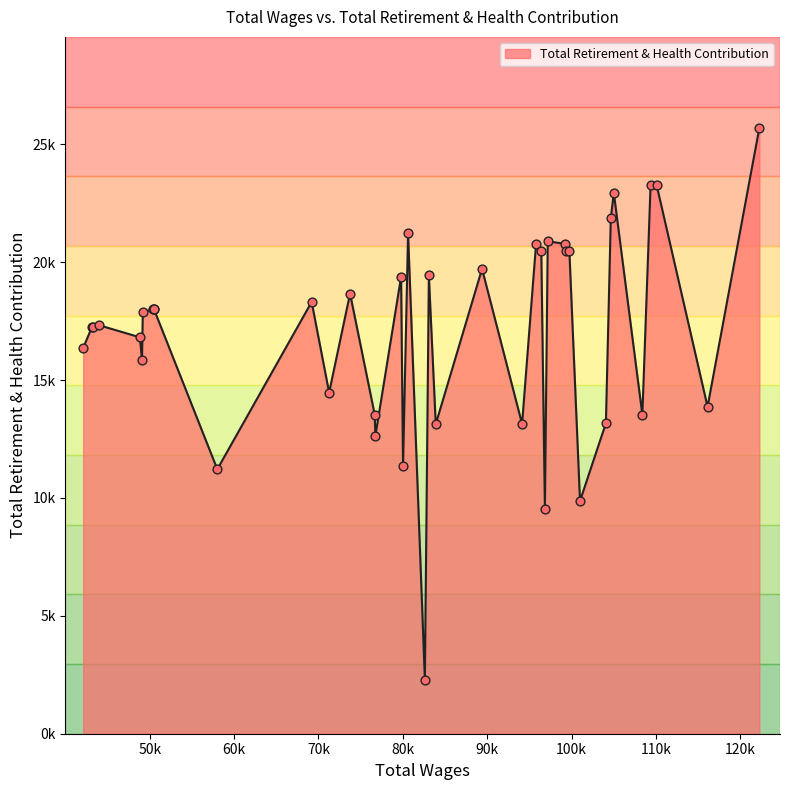

What is the change in value from 122259 to 109366?

-2418